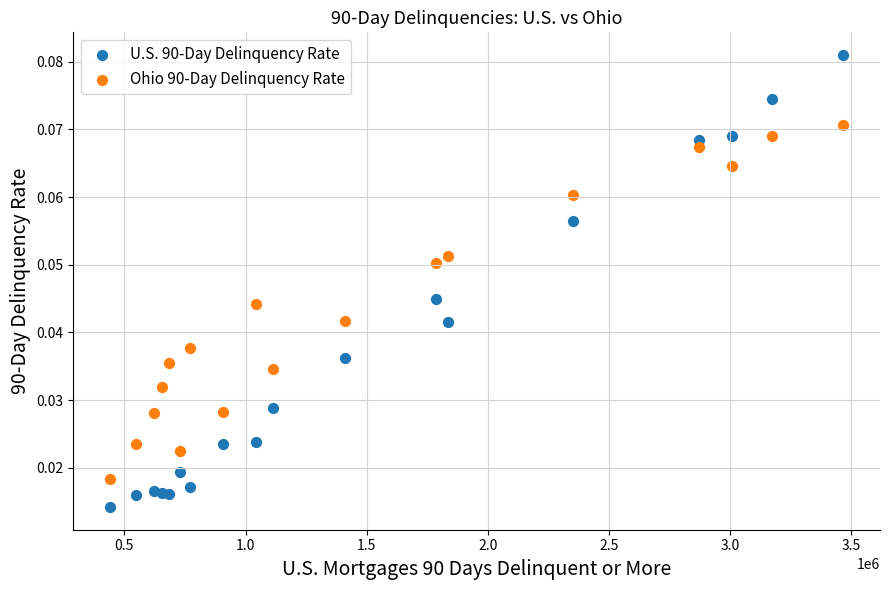

Which series reaches the maximum Y coordinate?

U.S. 90-Day Delinquency Rate